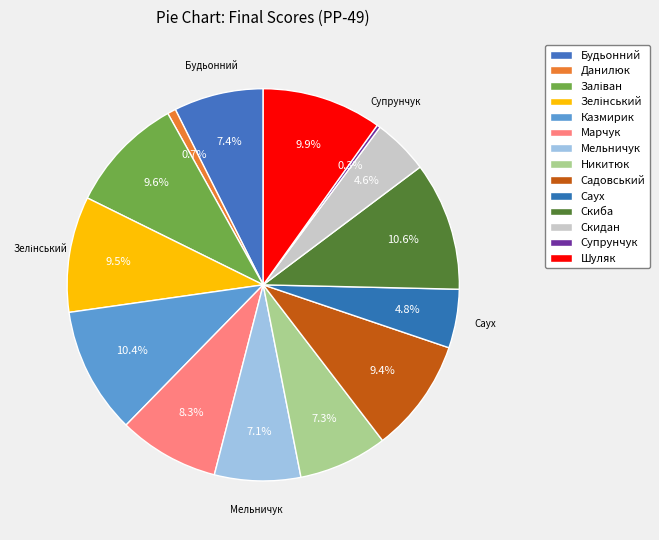

Rank the categories by value from lowest to highest.

Супрунчук Владислав Олександрович, Данилюк Ігор Володимирович, Скидан Віталій Вікторович, Саух Тетяна Володимирівна, Мельничук Марина Вікторівна, Никитюк Тарас Володимирович, Будьонний Ілля Віталійович, Марчук Андрій Павлович, Садовський Максим Петрович, Зелінський Ярослав Йосипович, Заліван Денис Ігорович, Шуляк Антон Володимирович, Казмирик Віталій Петрович, Скиба Антон Васильович